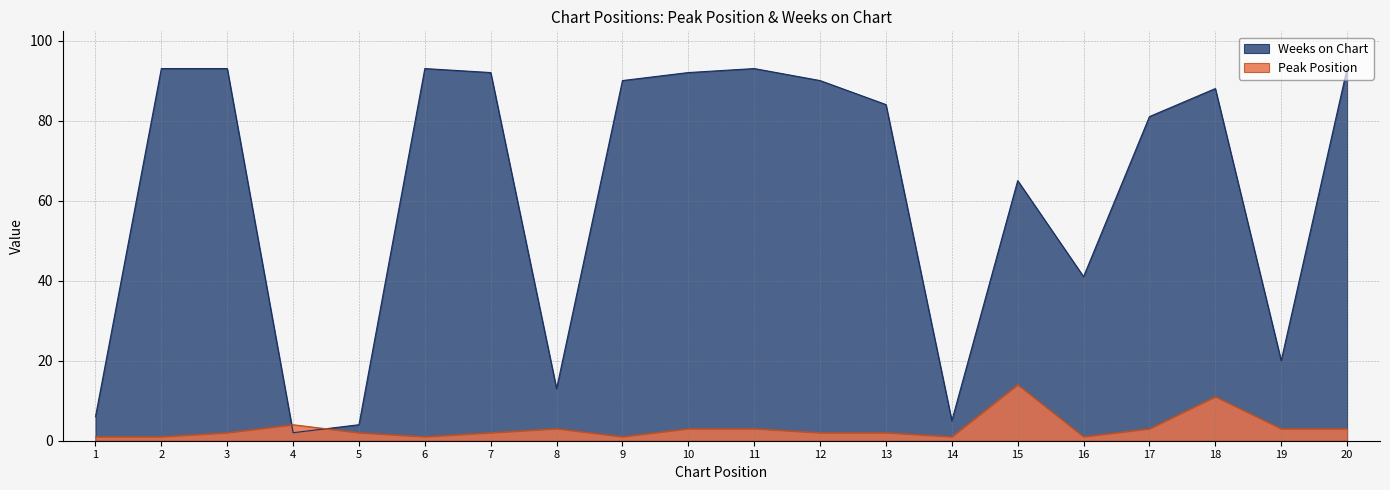

List the labels in order of Weeks on Chart value, smallest first.

4, 5, 14, 1, 8, 19, 16, 15, 17, 13, 18, 9, 12, 7, 10, 2, 3, 6, 11, 20